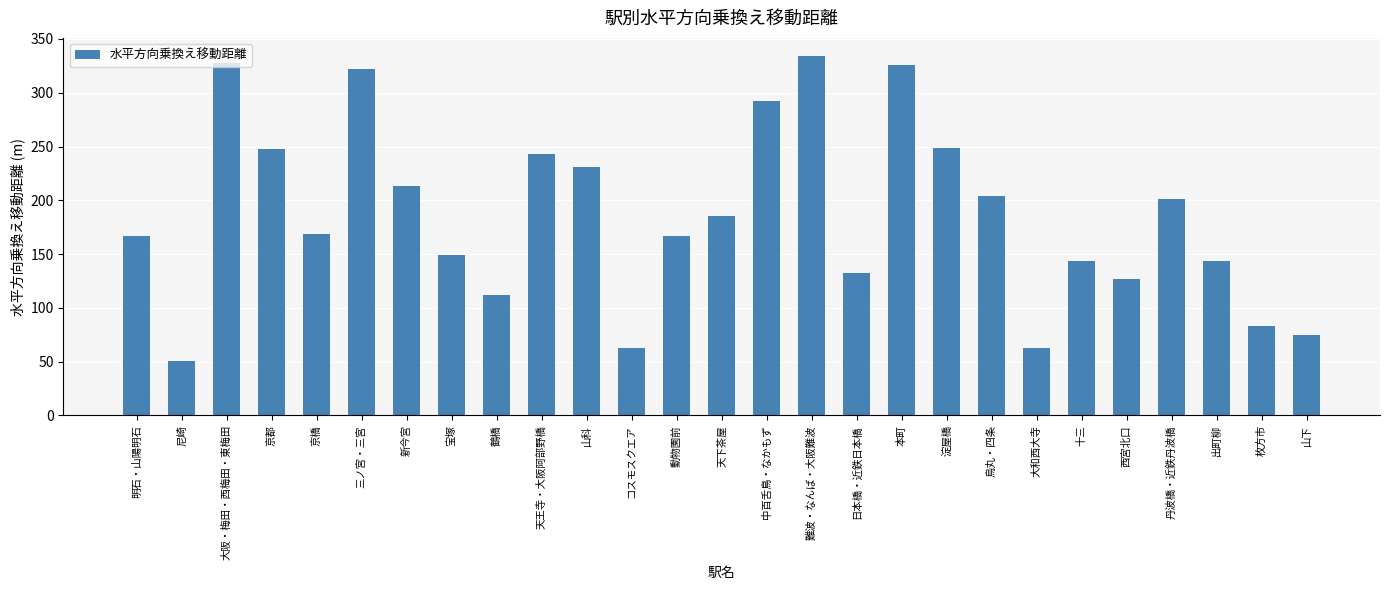

What is the approximate value at 出町柳?

143.5